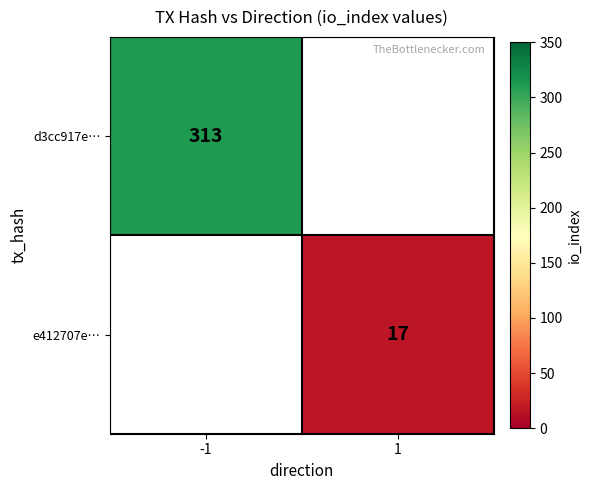

The value of d3cc917e… at -1 is 313. True or false?

True